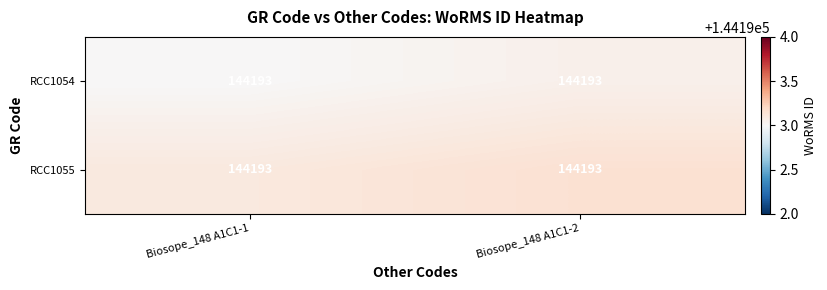

Which series has the largest total across all categories?

RCC1055